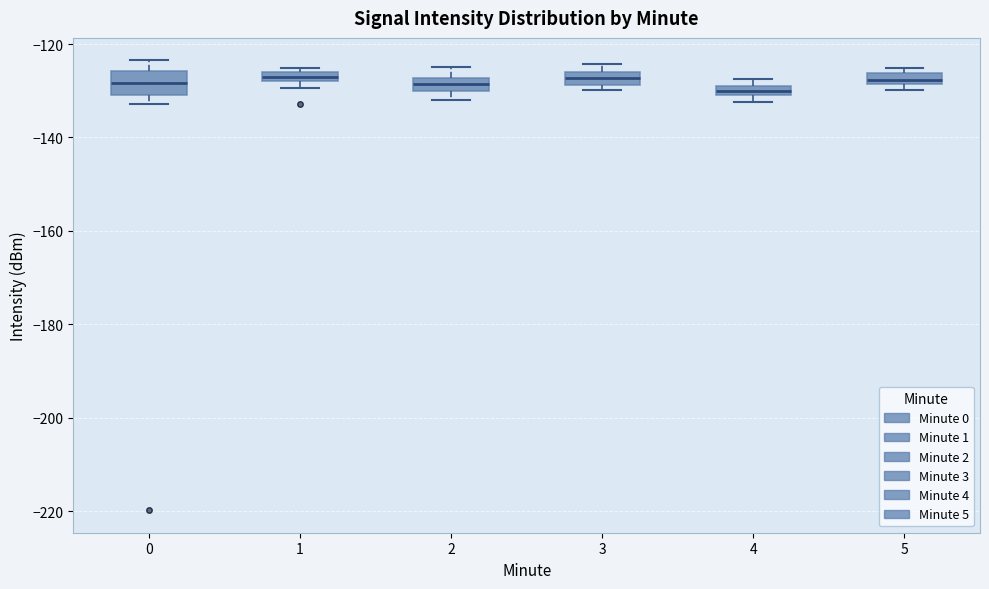

Comparing the boxes themselves (not the whiskers), which one is the tallest?

0